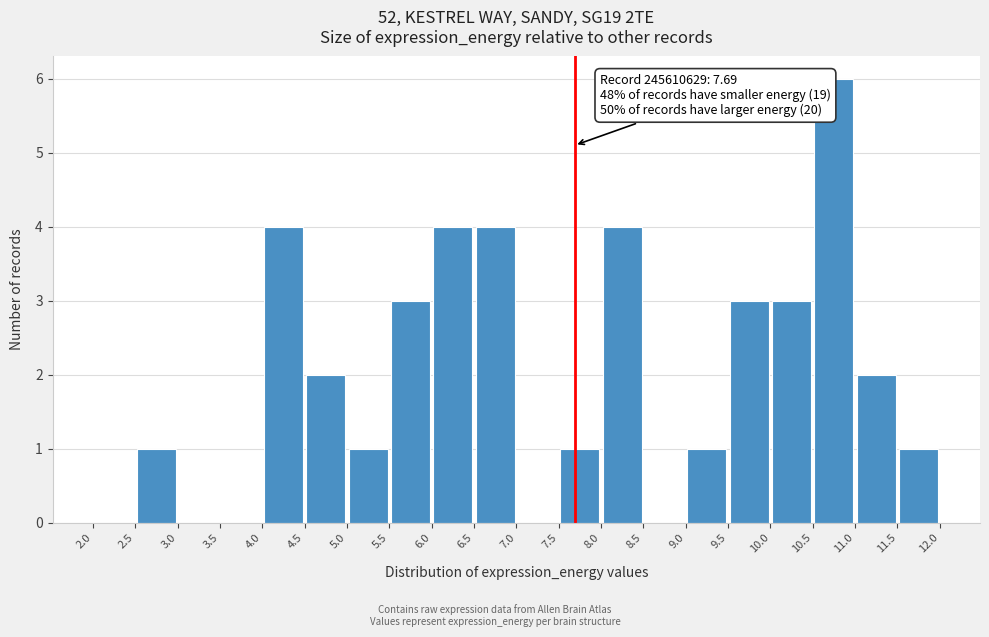

Which range on the x-axis has the tallest bar?

10.5 to 11.0